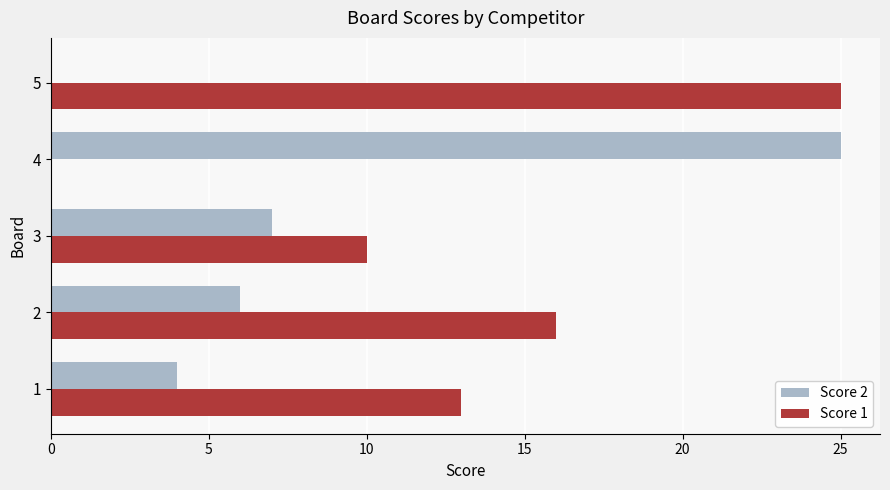

What is the greatest value displayed?

25